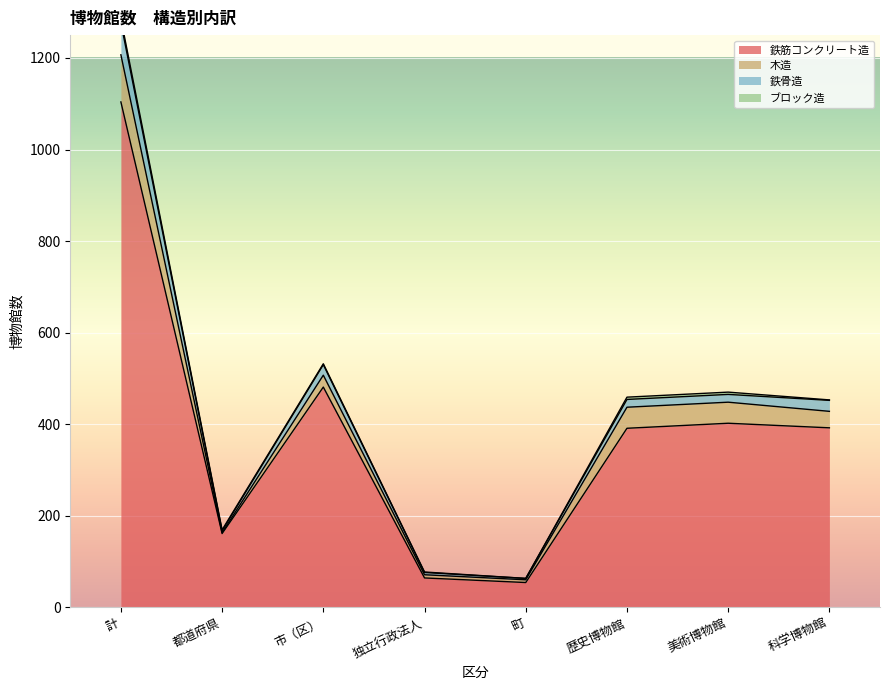

The value of 鉄筋コンクリート造 at 都道府県 is 108. True or false?

False